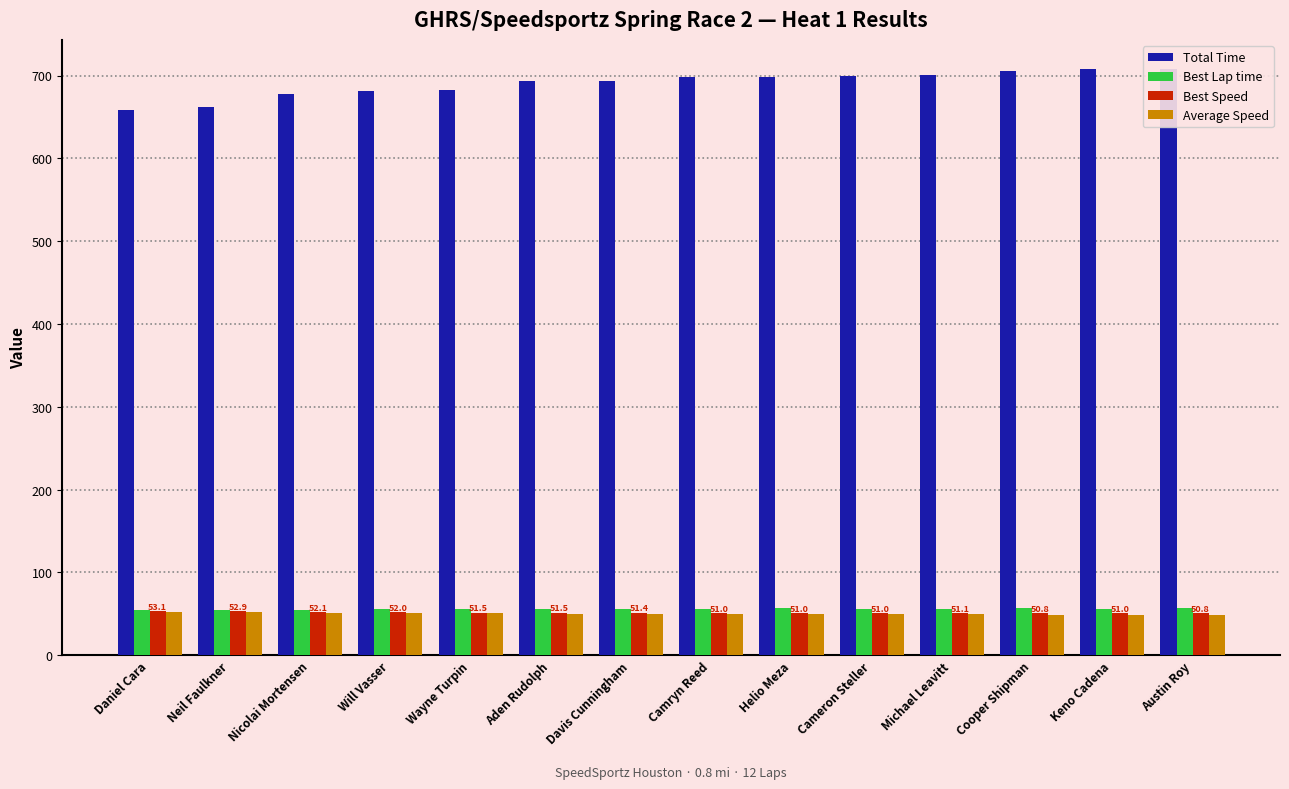

Which series has the widest spread of values?

Total Time